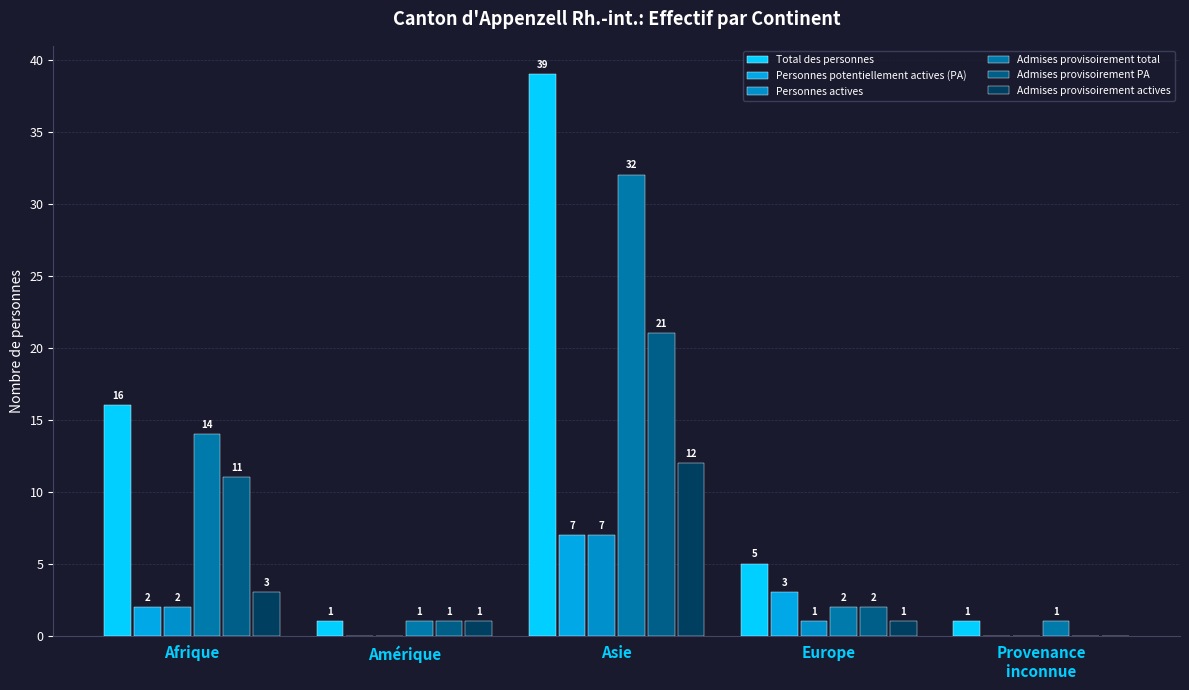

Reading left to right, extract all data points from this chart.

Total des personnes: Afrique=16	Amérique=1	Asie=39	Europe=5	Provenance
inconnue=1
Personnes potentiellement actives (PA): Afrique=2	Amérique=0	Asie=7	Europe=3	Provenance
inconnue=0
Personnes actives: Afrique=2	Amérique=0	Asie=7	Europe=1	Provenance
inconnue=0
Admises provisoirement total: Afrique=14	Amérique=1	Asie=32	Europe=2	Provenance
inconnue=1
Admises provisoirement PA: Afrique=11	Amérique=1	Asie=21	Europe=2	Provenance
inconnue=0
Admises provisoirement actives: Afrique=3	Amérique=1	Asie=12	Europe=1	Provenance
inconnue=0